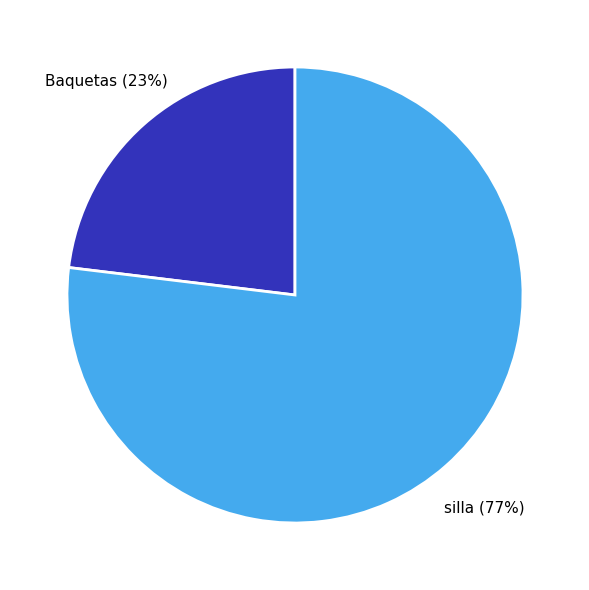

Is there any slice that represents more than half of the pie?

Yes